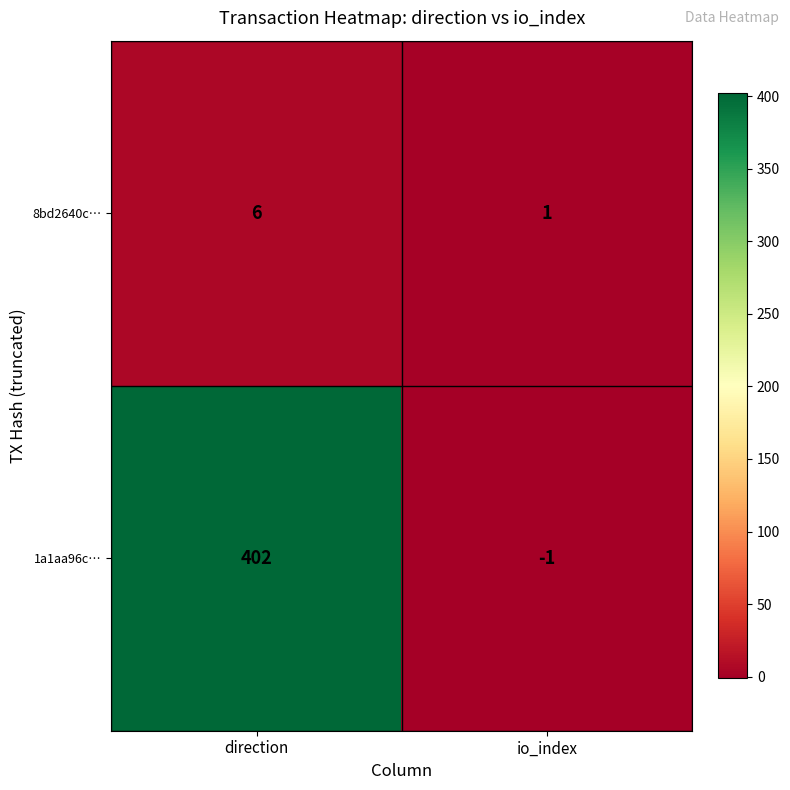

What is the average value of the 8bd2640c… series?

4